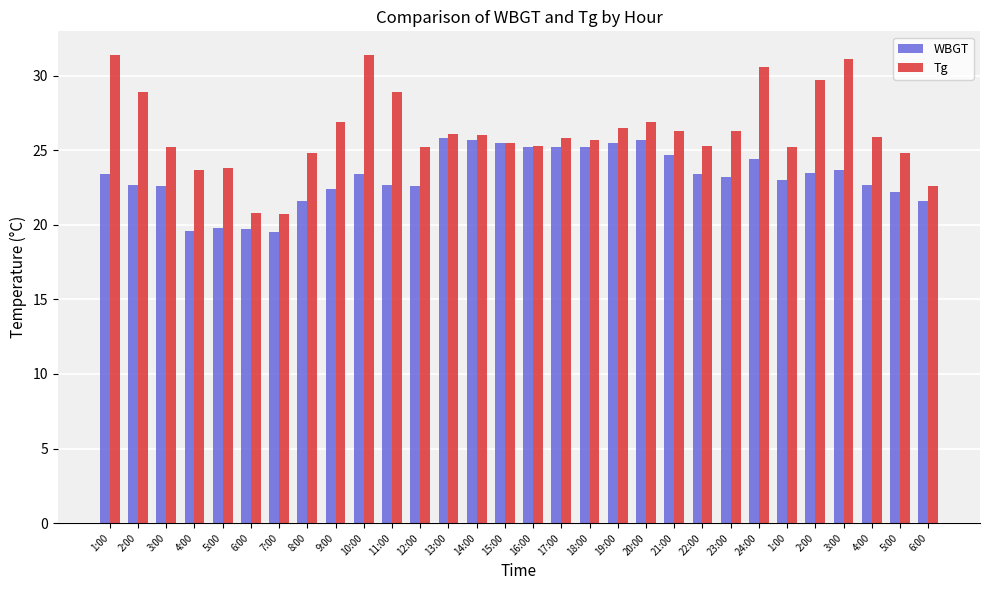

What are all the series names shown in the legend?

WBGT, Tg